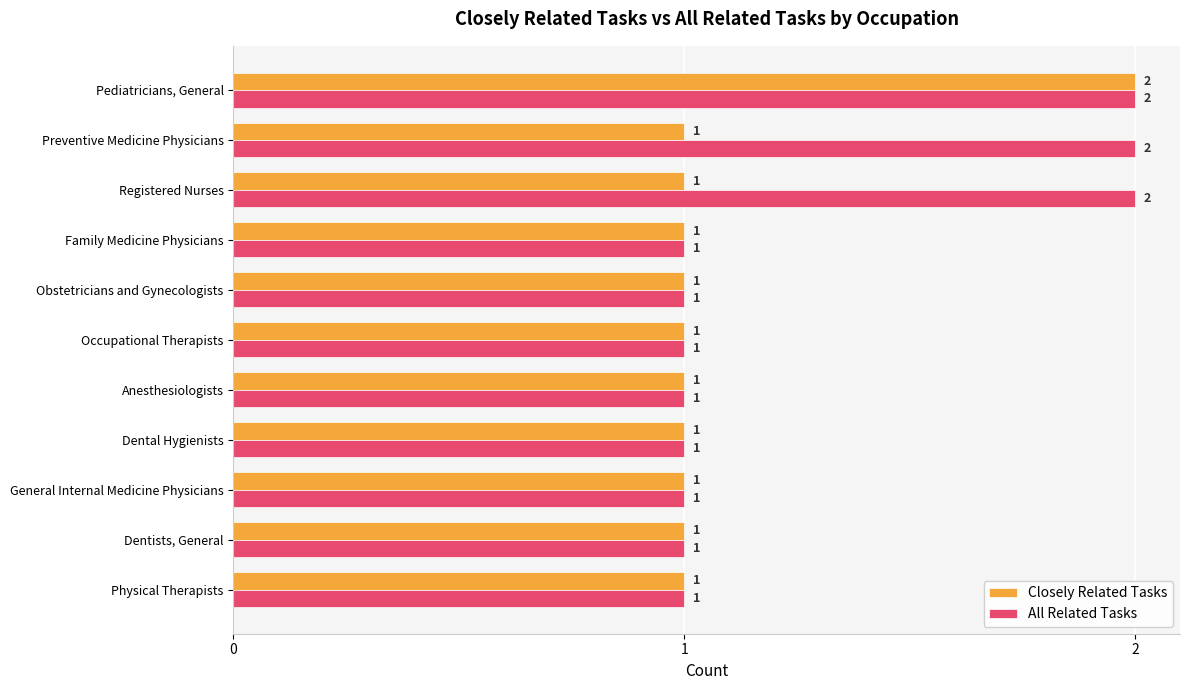

Which series changed the most between Preventive Medicine Physicians and General Internal Medicine Physicians?

All Related Tasks